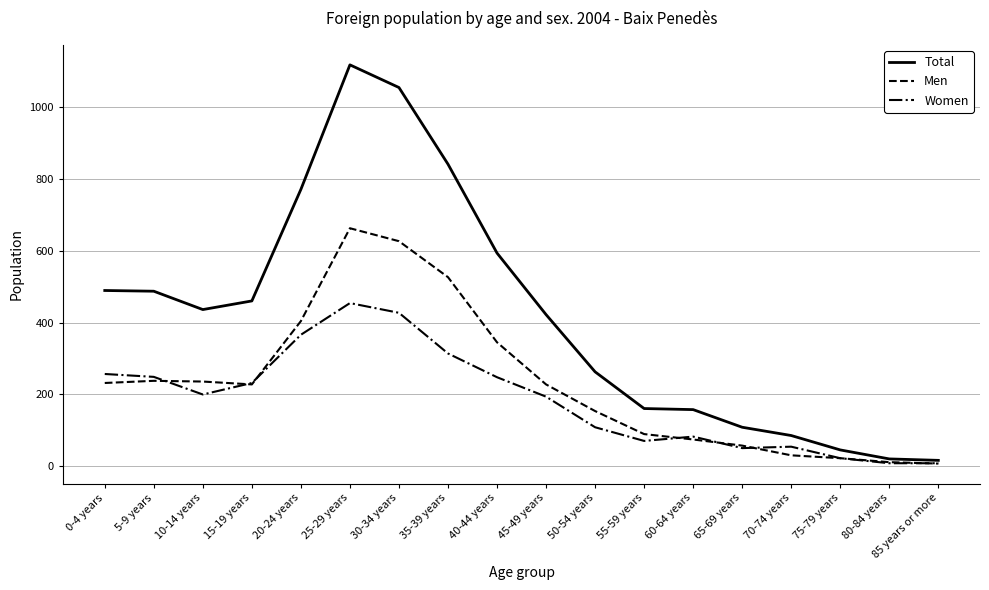

What is the approximate value of Total at 15-19 years, to the nearest 10?

460